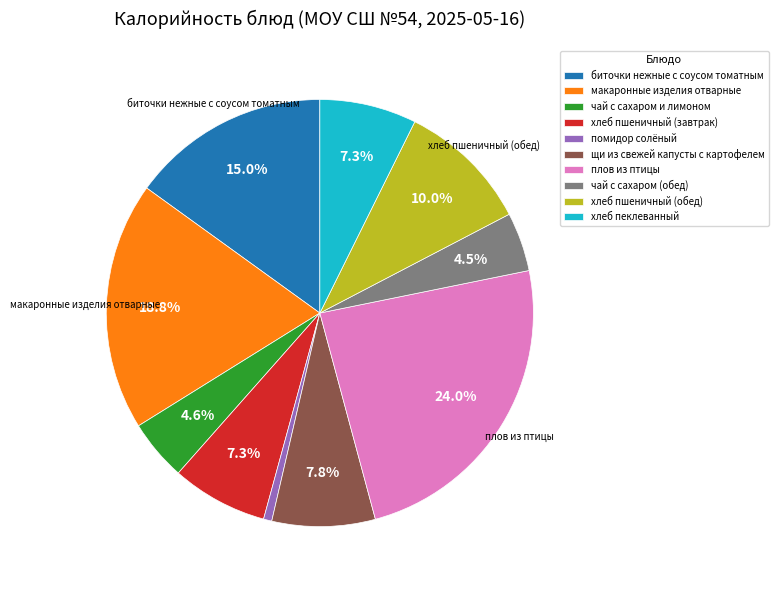

Between хлеб пшеничный (обед) and чай с сахаром и лимоном, which is larger?

хлеб пшеничный (обед)